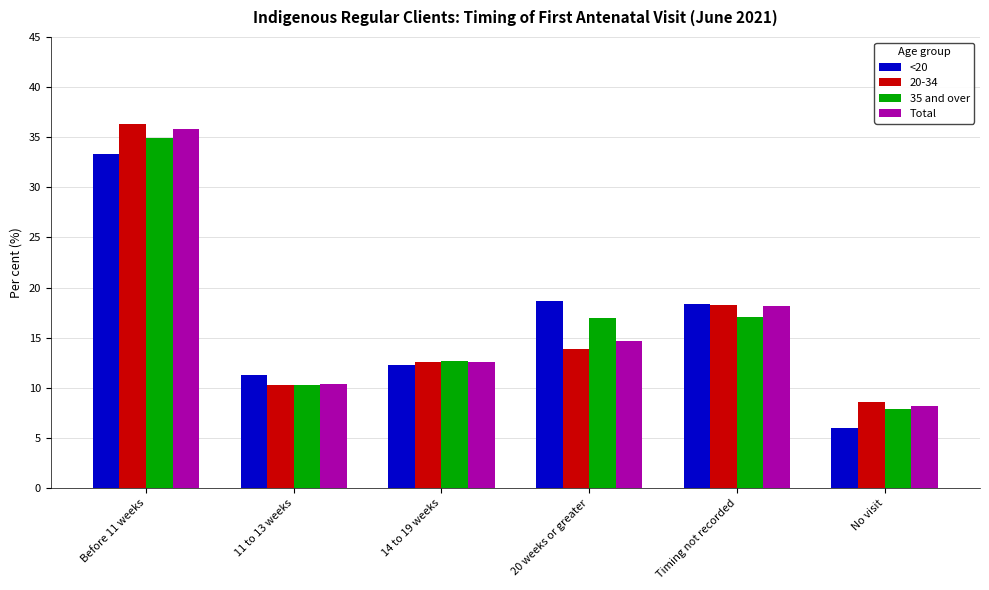

What is the label of the 6th bar from the right?

Before 11 weeks